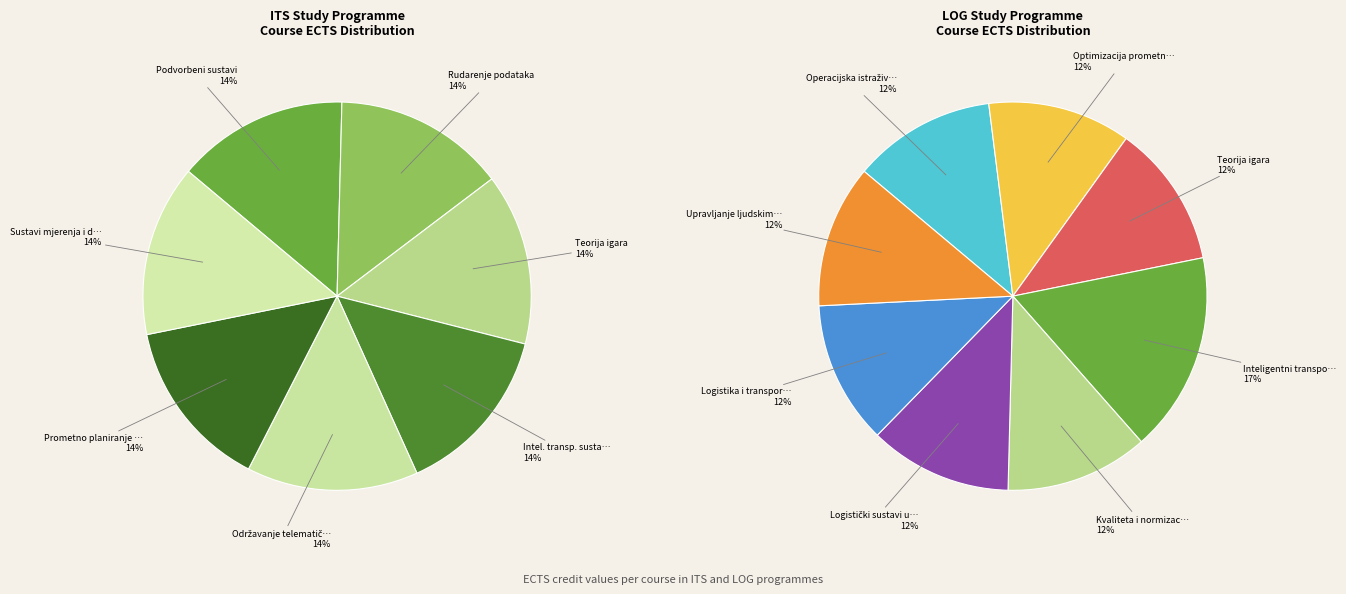

Is it true that Inteligentni transportni sustavi I is 23% of the pie?

False